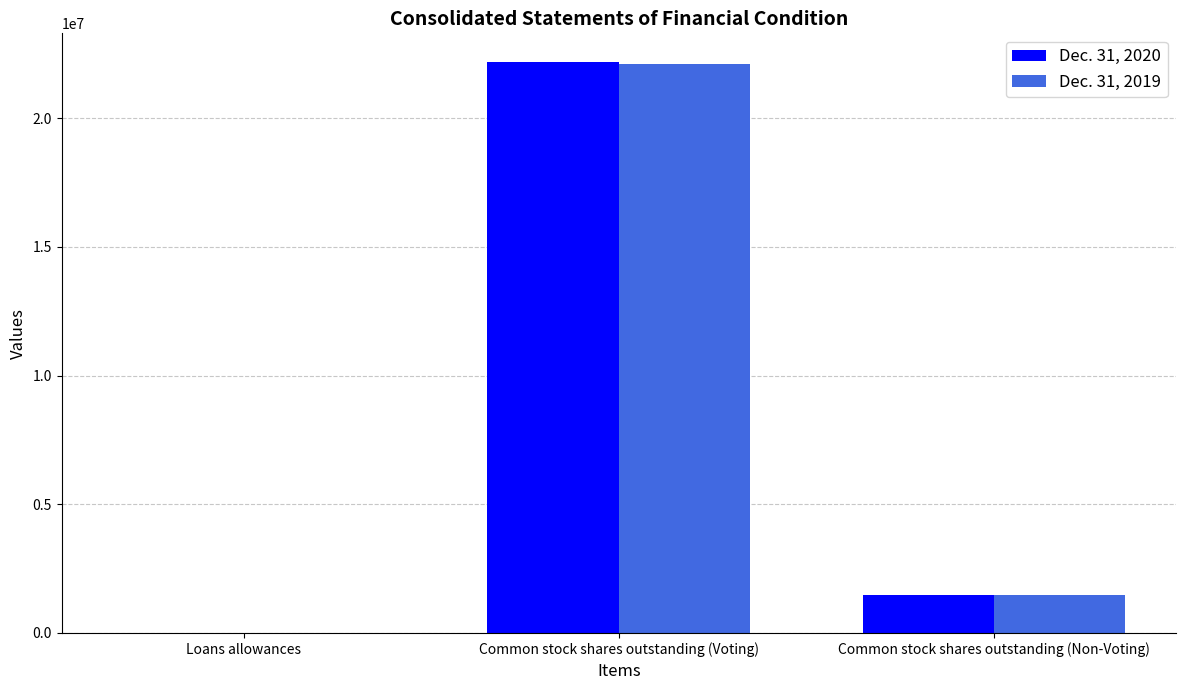

Does the chart contain stacked bars?

No